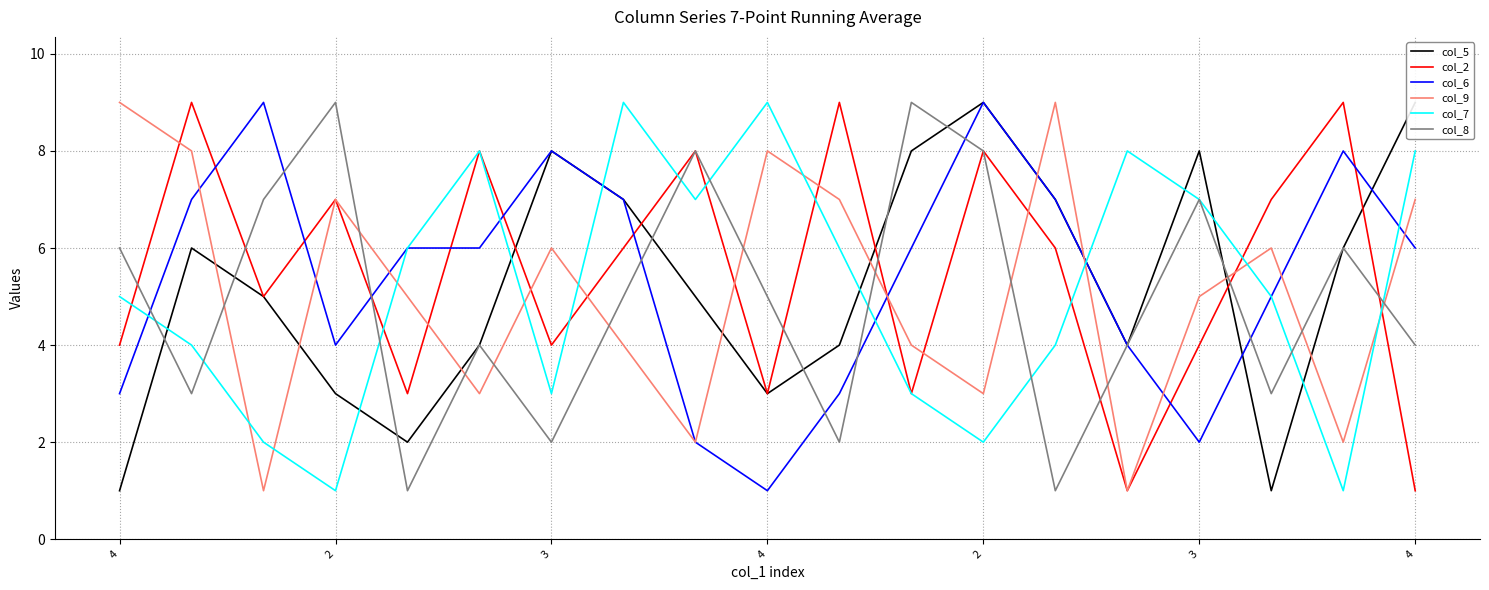

How many values in the col_5 series are below 5?

8